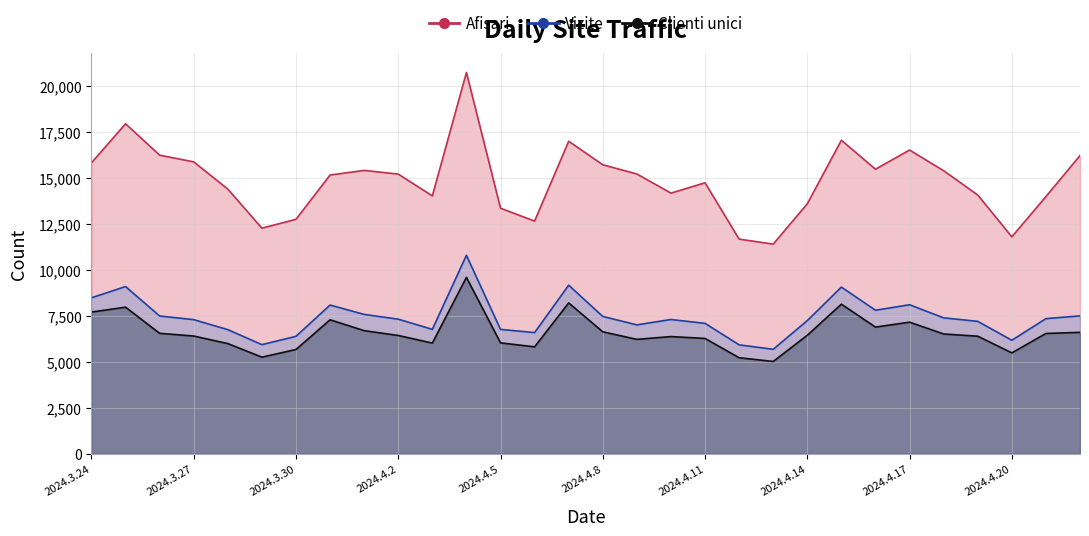

Reading right to left, transcribe all the data shown in this chart.

Afisari: 16196	13968	11781	14054	15372	16496	15454	17029	13577	11384	11657	14716	14156	15195	15697	16974	12636	13336	20711	14006	15189	15390	15140	12732	12251	14374	15854	16219	17923	15802
Vizite: 7486	7335	6160	7188	7377	8090	7792	9048	7229	5669	5911	7079	7288	6997	7455	9152	6577	6751	10776	6754	7306	7565	8074	6374	5922	6737	7280	7478	9079	8467
Clienti unici: 6590	6529	5474	6381	6501	7143	6875	8120	6431	5008	5210	6259	6361	6209	6619	8190	5803	6019	9578	6007	6420	6682	7273	5659	5242	5979	6390	6537	7958	7693